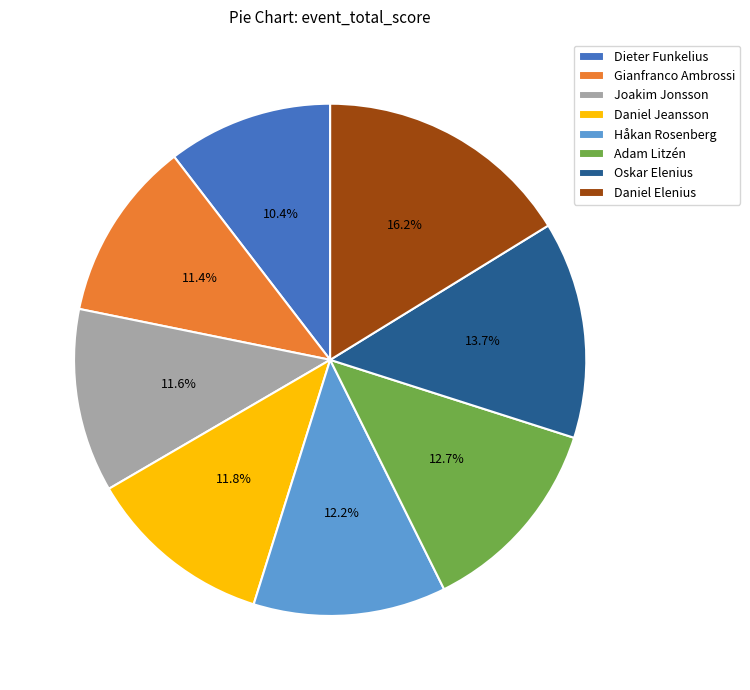

Does Gianfranco Ambrossi account for over 50% of the chart?

No